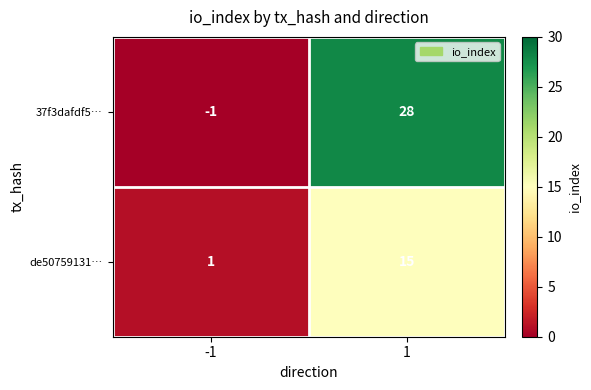

What is the spread (max minus min) of values at -1?

2